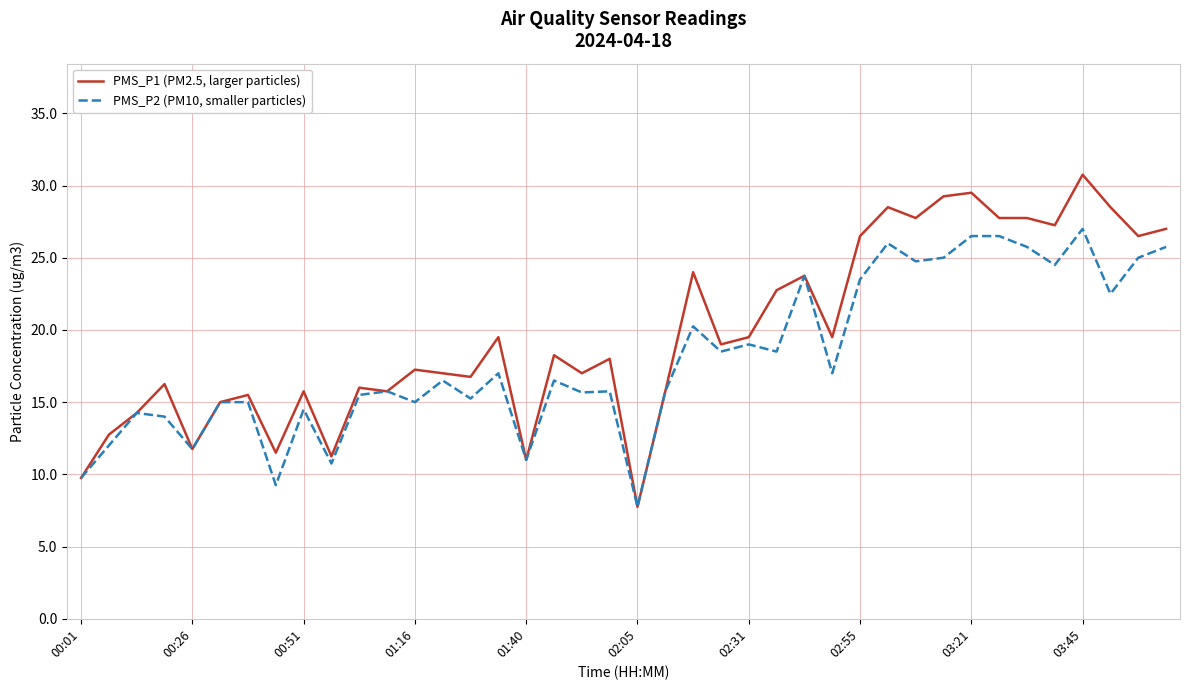

How many series are shown in this chart?

2